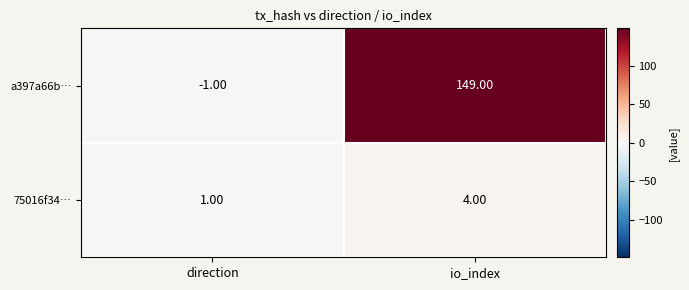

At how many categories does at least one series exceed 46?

1